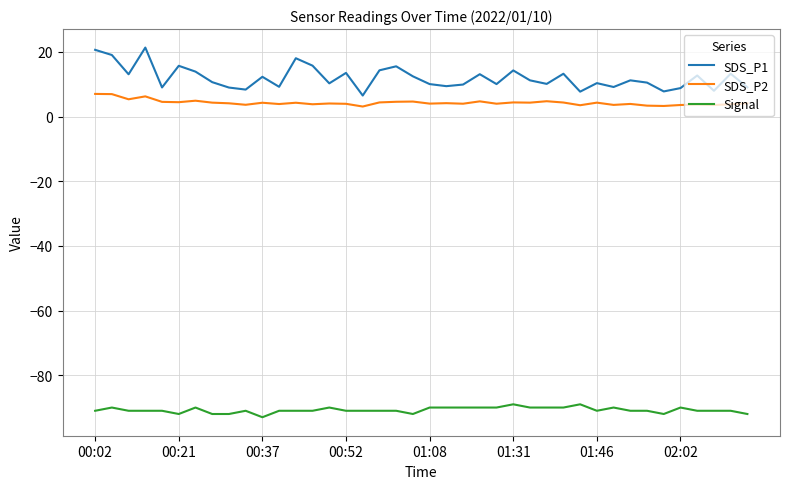

Count the number of data series in this chart.

3